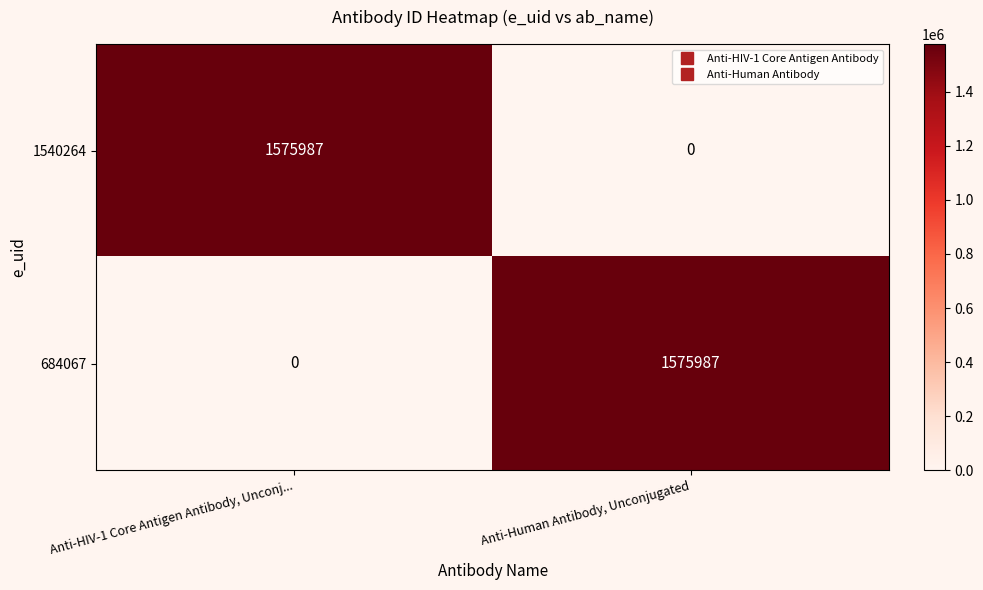

At how many categories does at least one series exceed 418667?

2